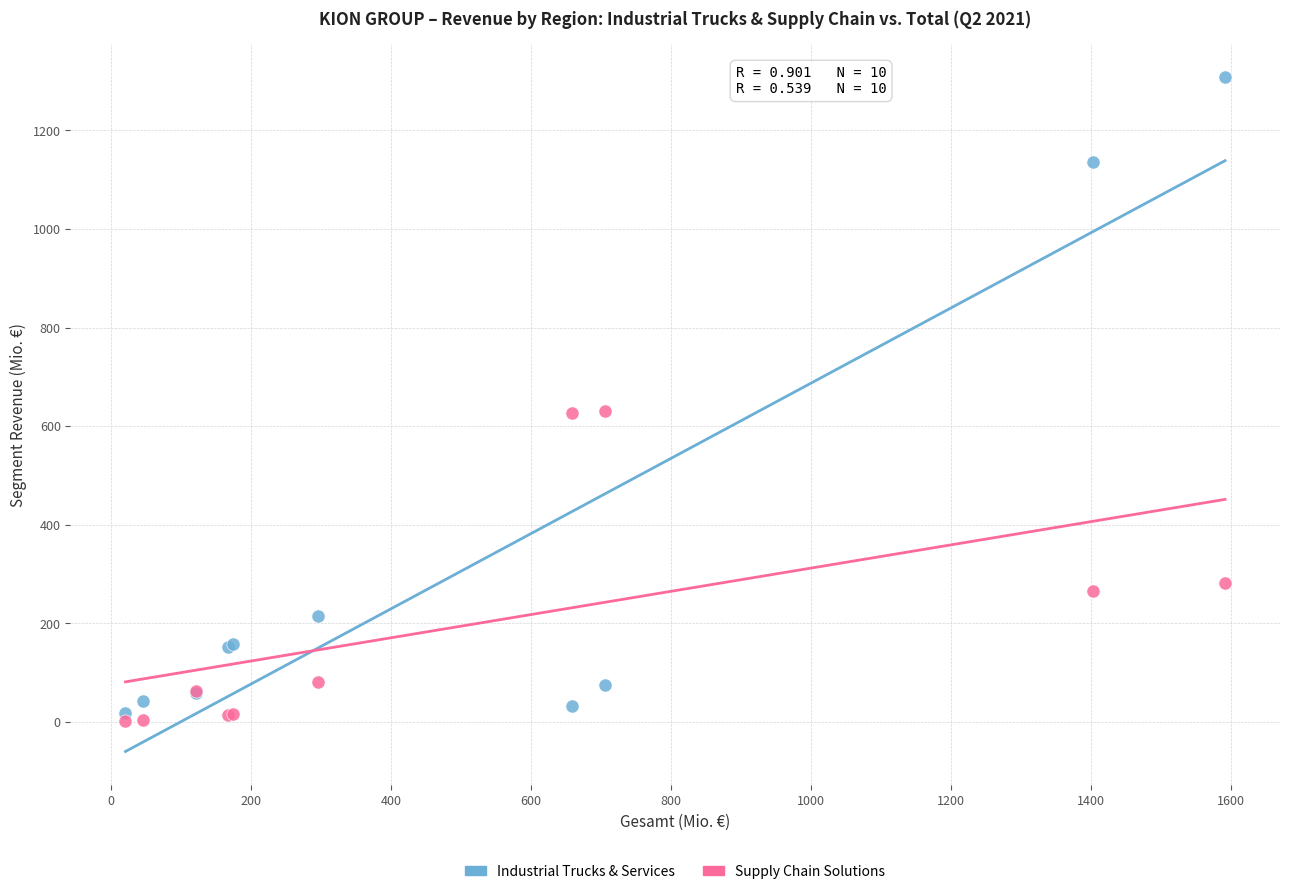

Which series reaches the maximum Y coordinate?

Industrial Trucks & Services